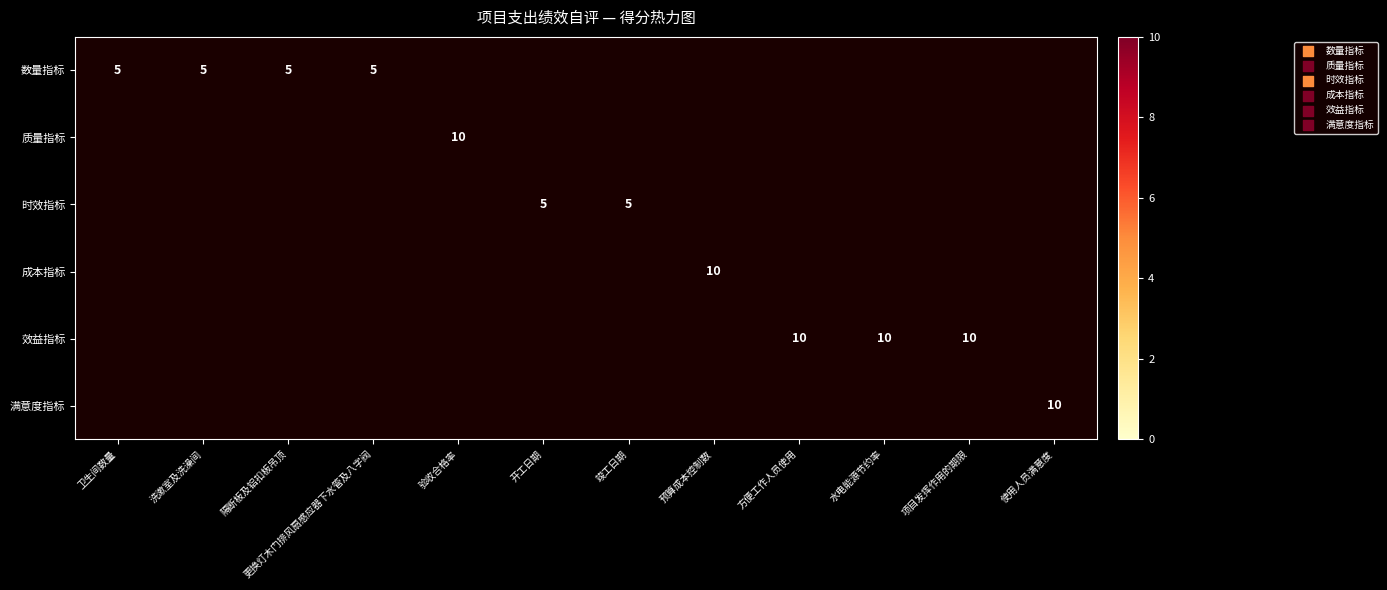

The value of 效益指标 at 方便工作人员使用 is 15. True or false?

False